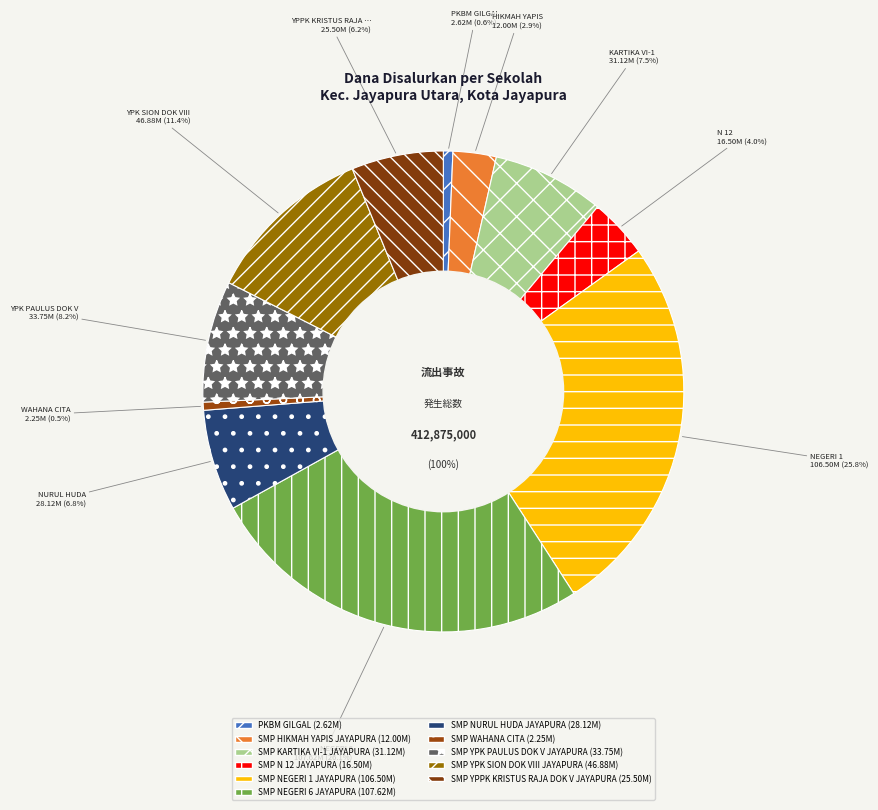

What percentage is the SMP YPK PAULUS DOK V JAYAPURA slice, to the nearest percent?

8%